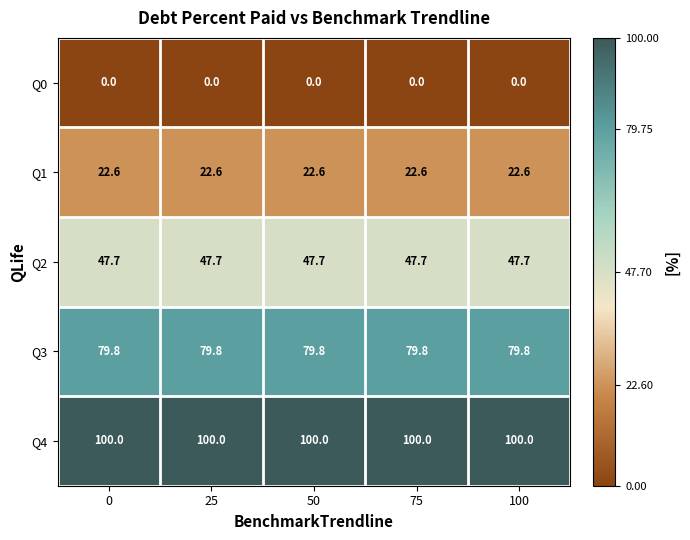

What is the difference between the highest and lowest values at 50?

100.0